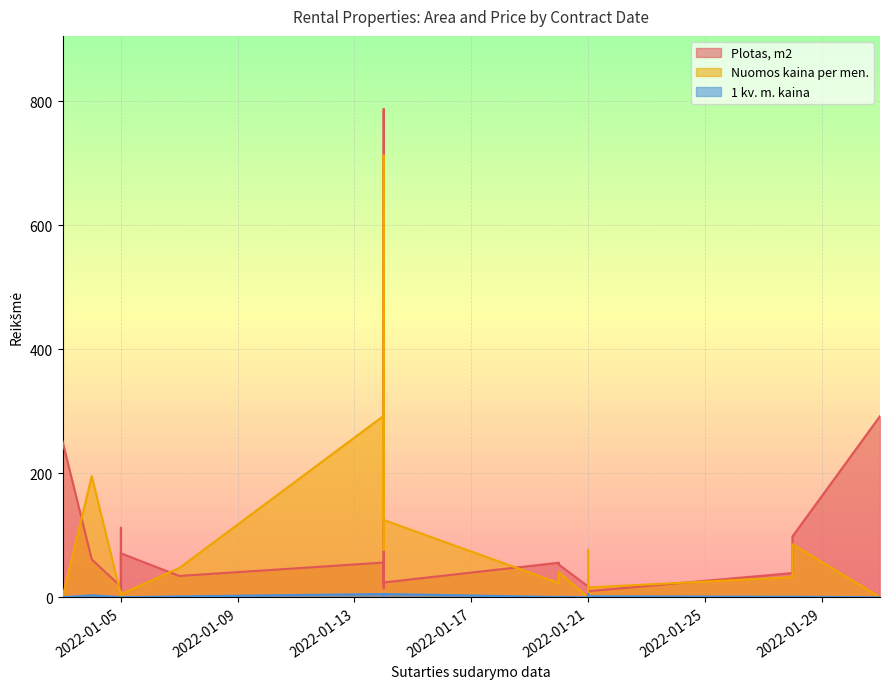

True or false: 1 kv. m. kaina has more than 0 points higher than both neighbors.

True